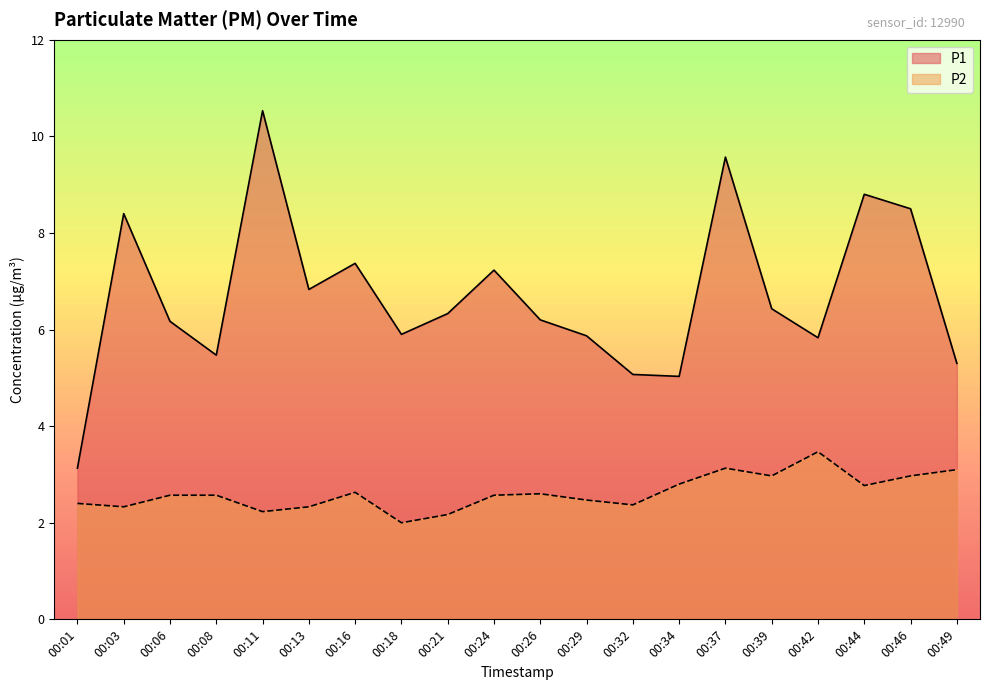

How many values in the P1 series exceed 6?

12